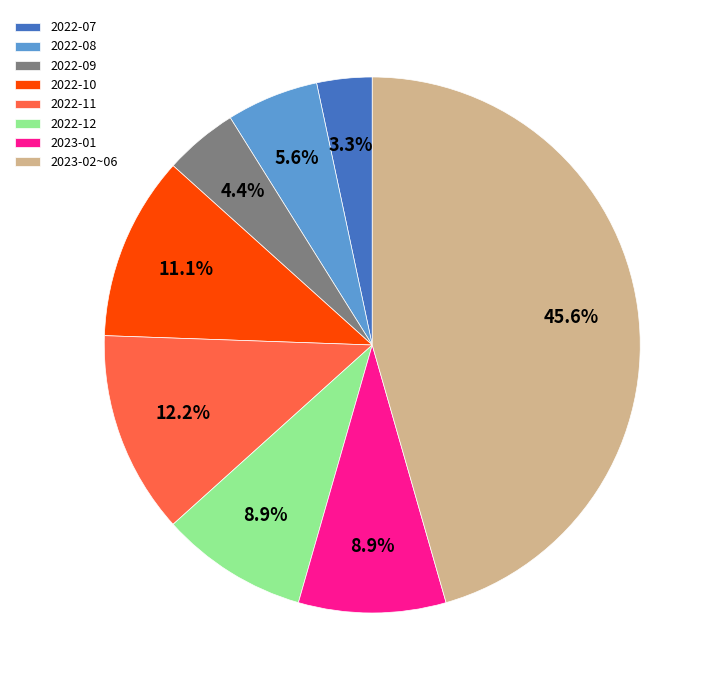

Is 2022-12 the majority of the pie?

No